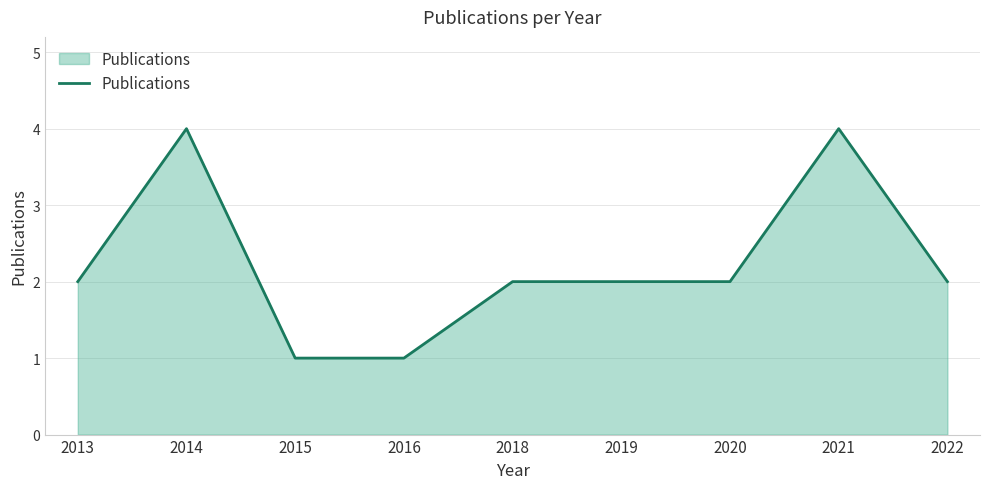

Is it true that the value at 2021 is 5?

False